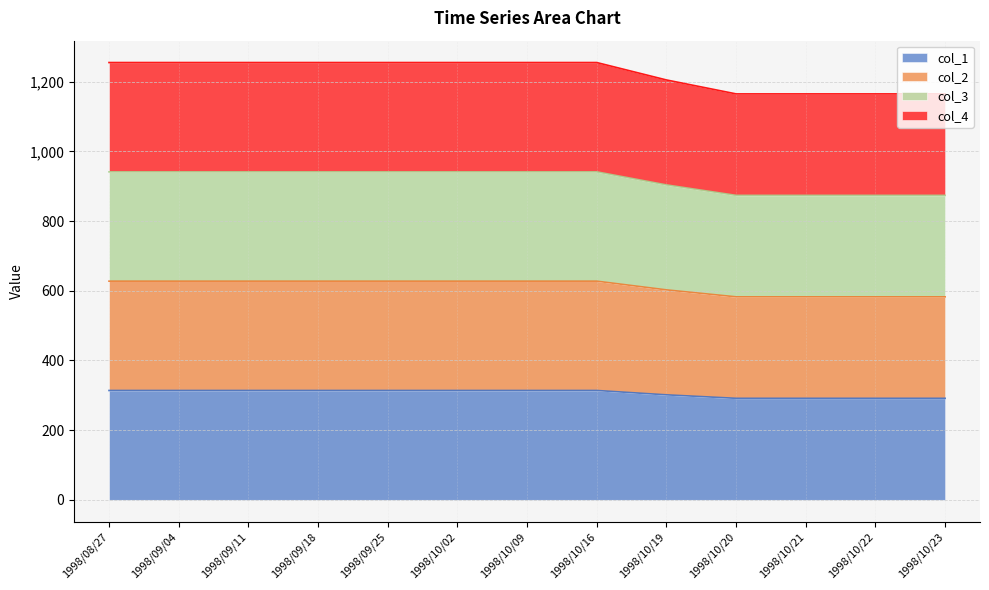

Rank the series at 1998/09/25 from highest to lowest value.

col_4, col_3, col_2, col_1